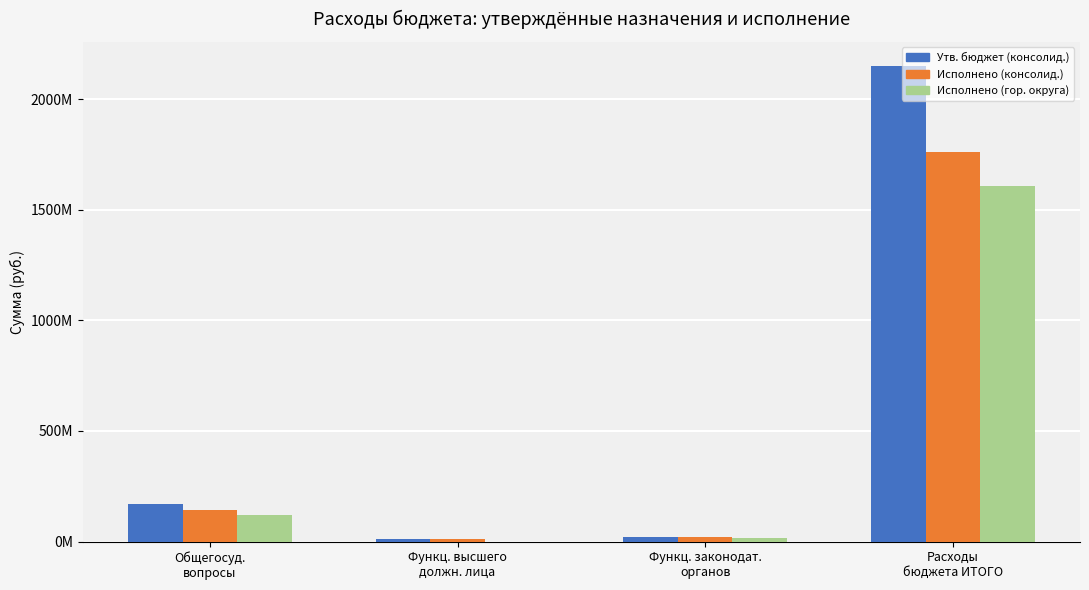

At which label does Утв. бюджет (консолид.) reach its minimum?

Функц. высшего
должн. лица